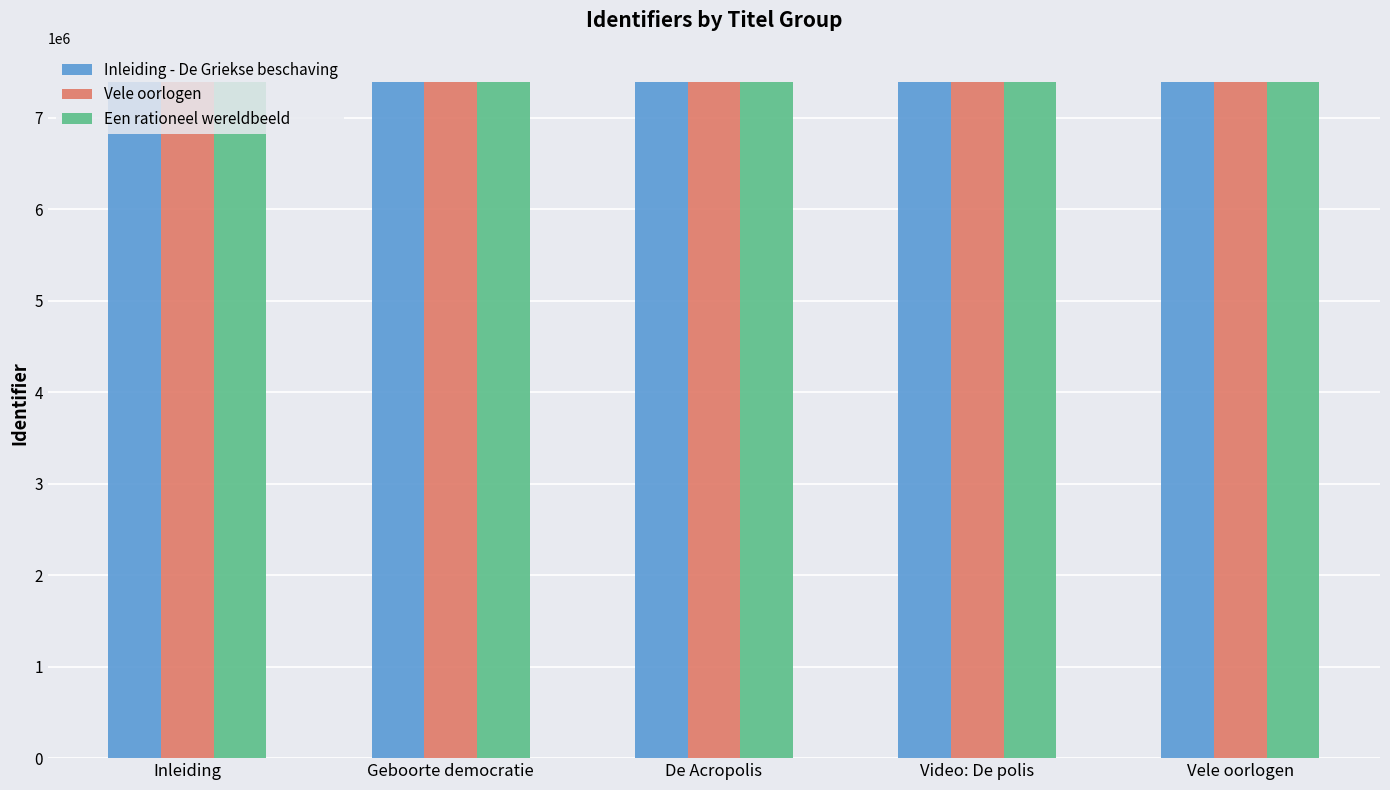

What is the sum of all Inleiding - De Griekse beschaving values?

36981930